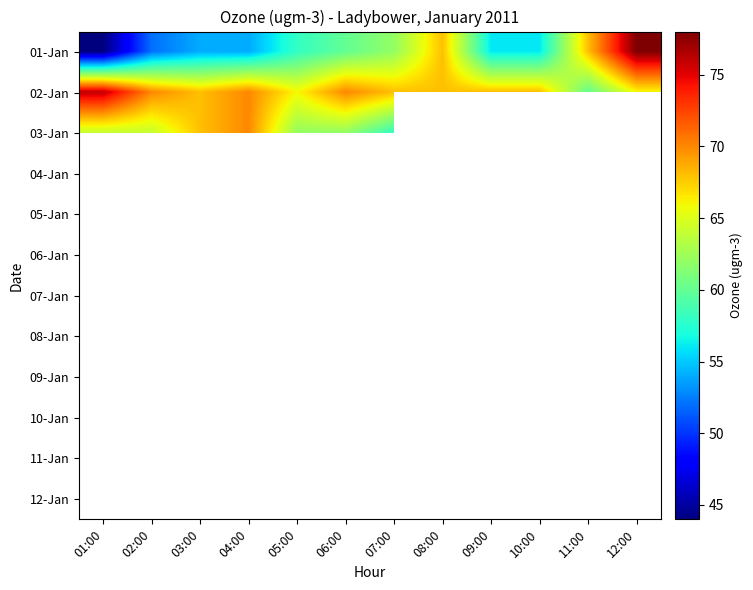

What is the maximum value shown in the chart?

78.0